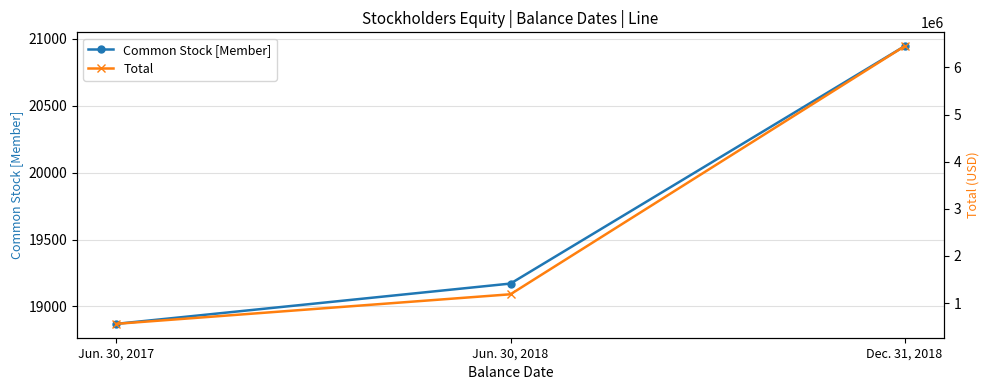

Where is Common Stock [Member] nearest to the value 19907?

Jun. 30, 2018